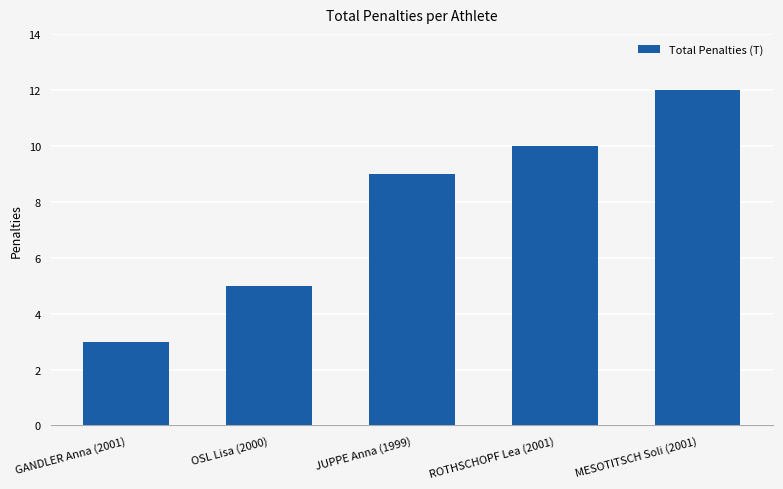

What is the label of the 5th bar from the right?

GANDLER Anna (2001)